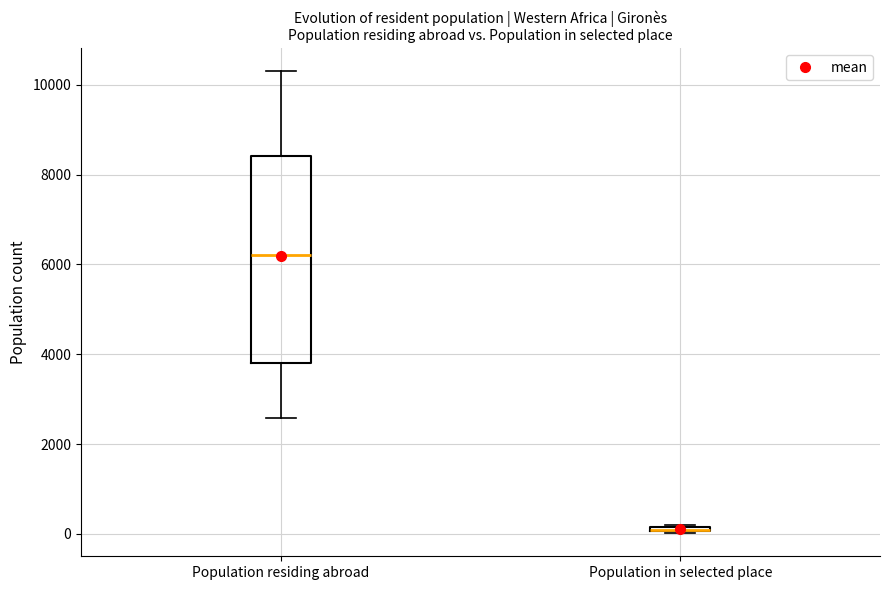

Which box is the tallest, from its lower edge to its upper edge?

Population residing abroad